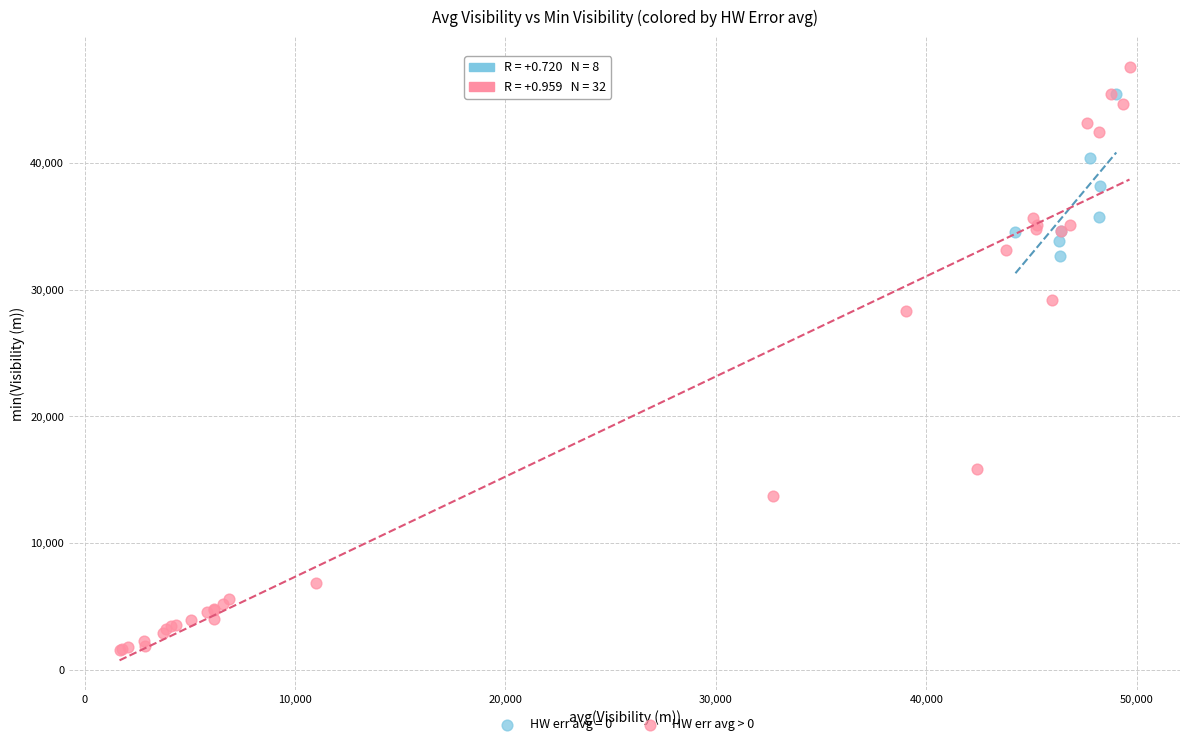

Which series has the widest spread of Y values?

HW err avg > 0